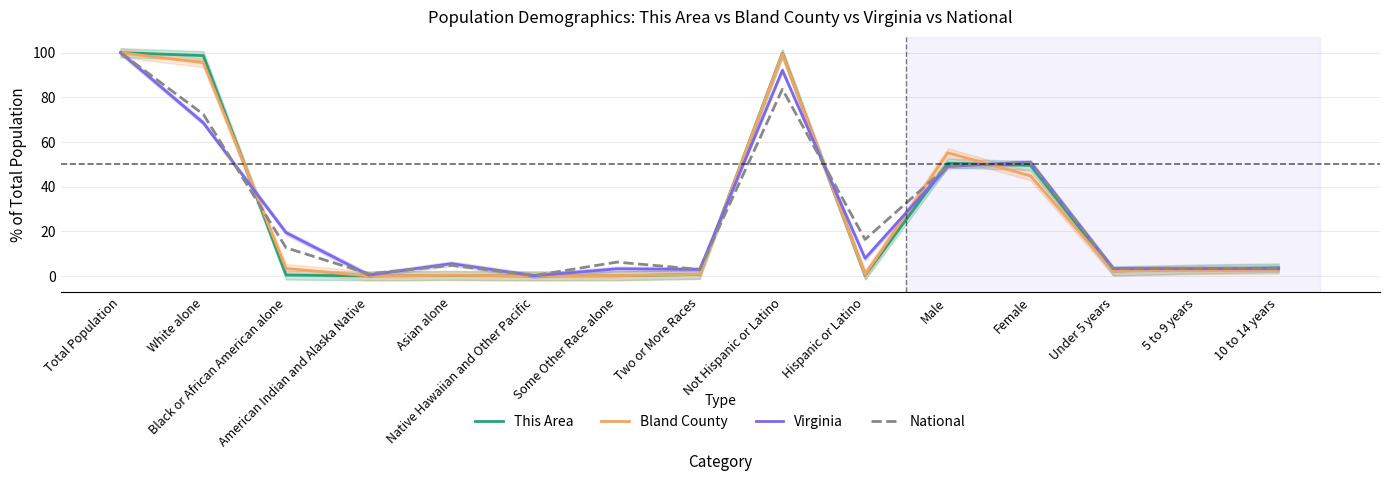

At how many categories does at least one series exceed 47?

5